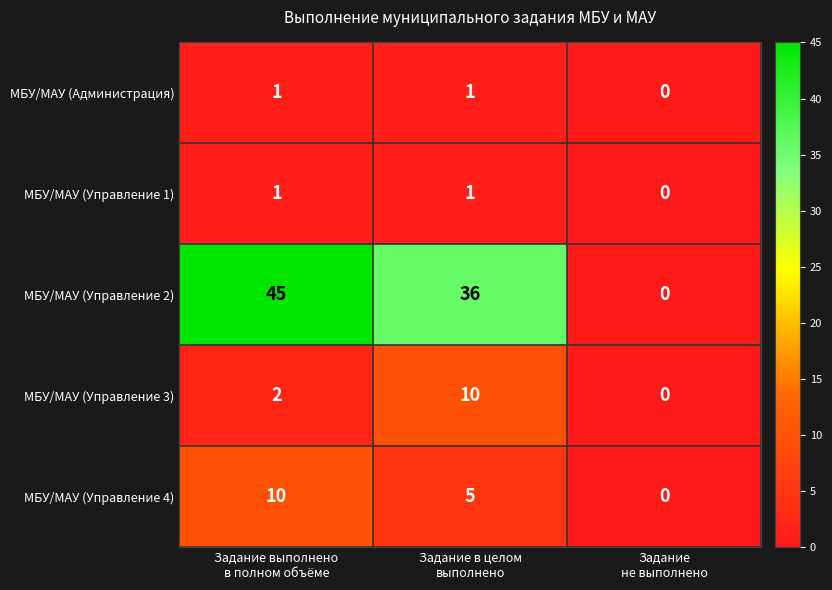

Which series has the widest spread of values?

МБУ/МАУ (Управление 2)